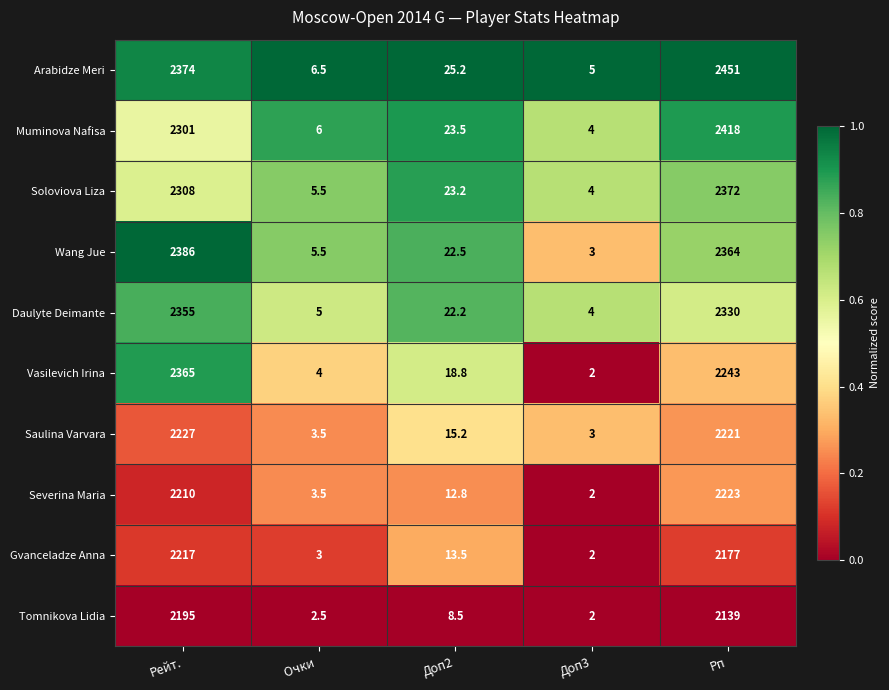

What is the sum of all Muminova Nafisa values?

4752.5